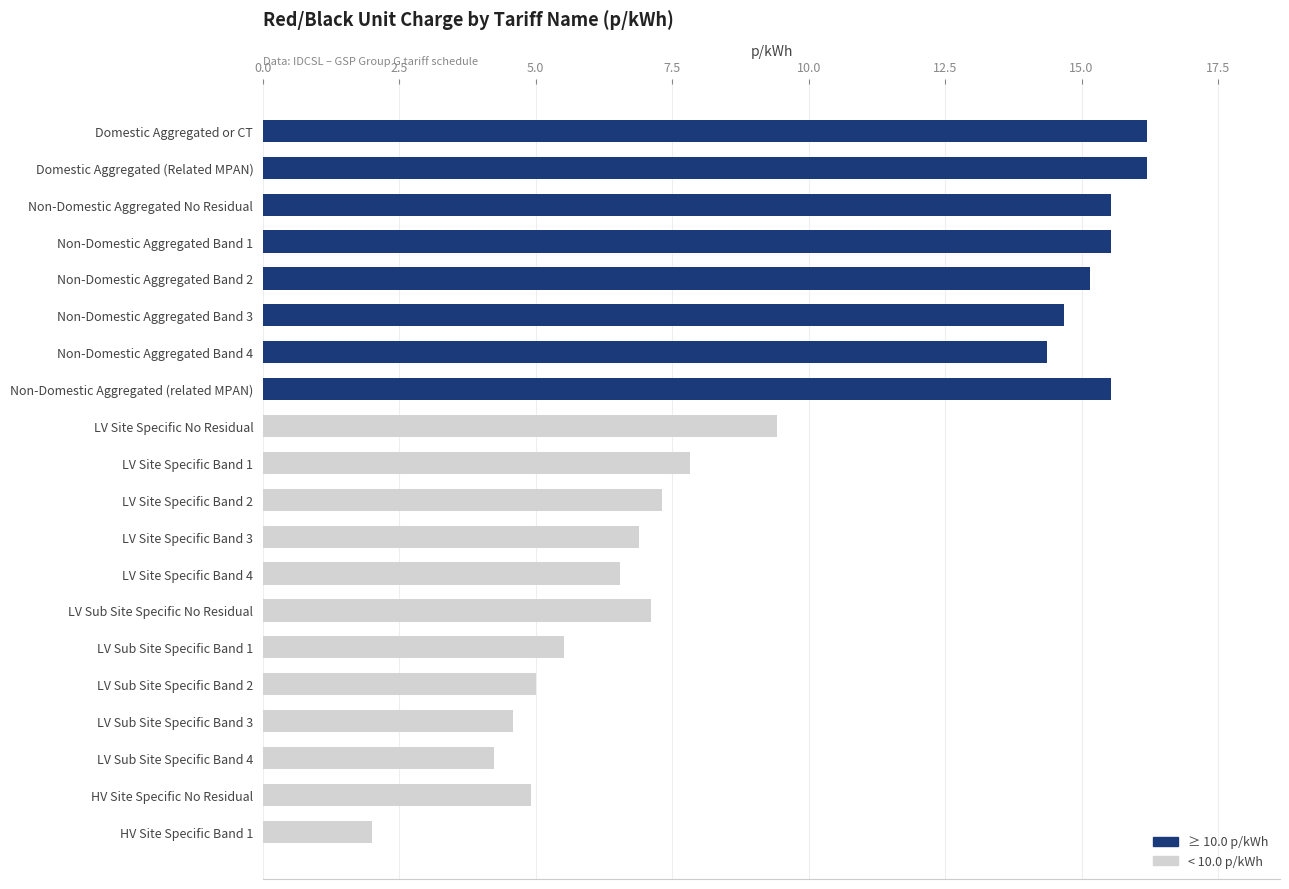

Is it true that the value at LV Sub Site Specific Band 2 is 2.1?

False